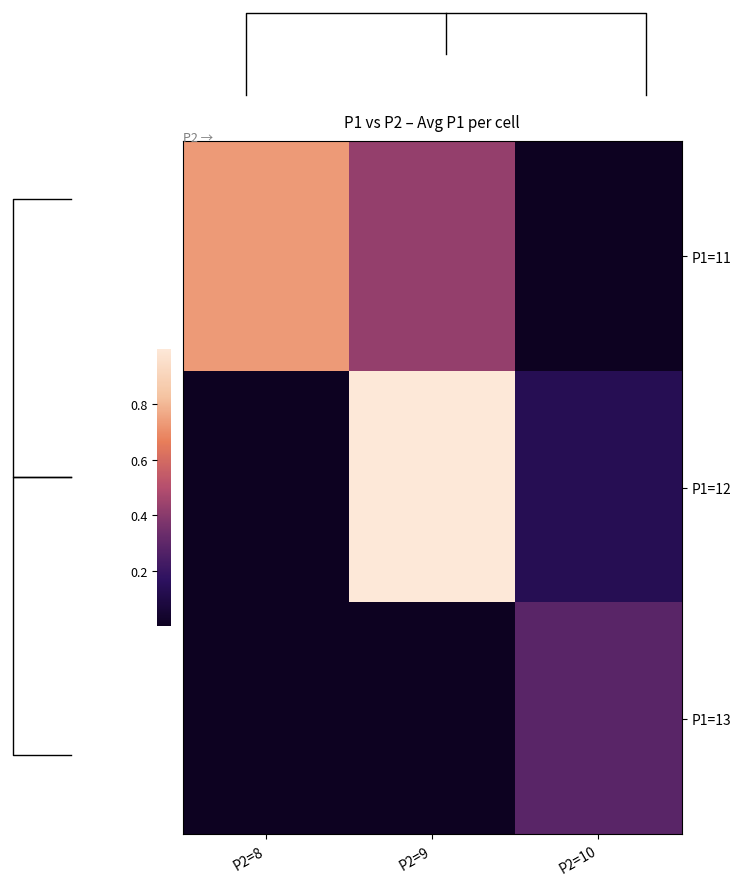

At how many categories does at least one series exceed 0?

3